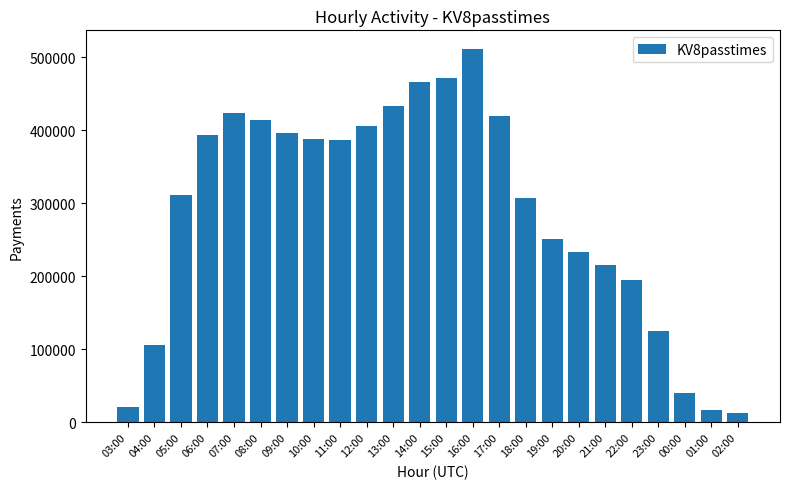

How many distinct data groups are displayed?

1